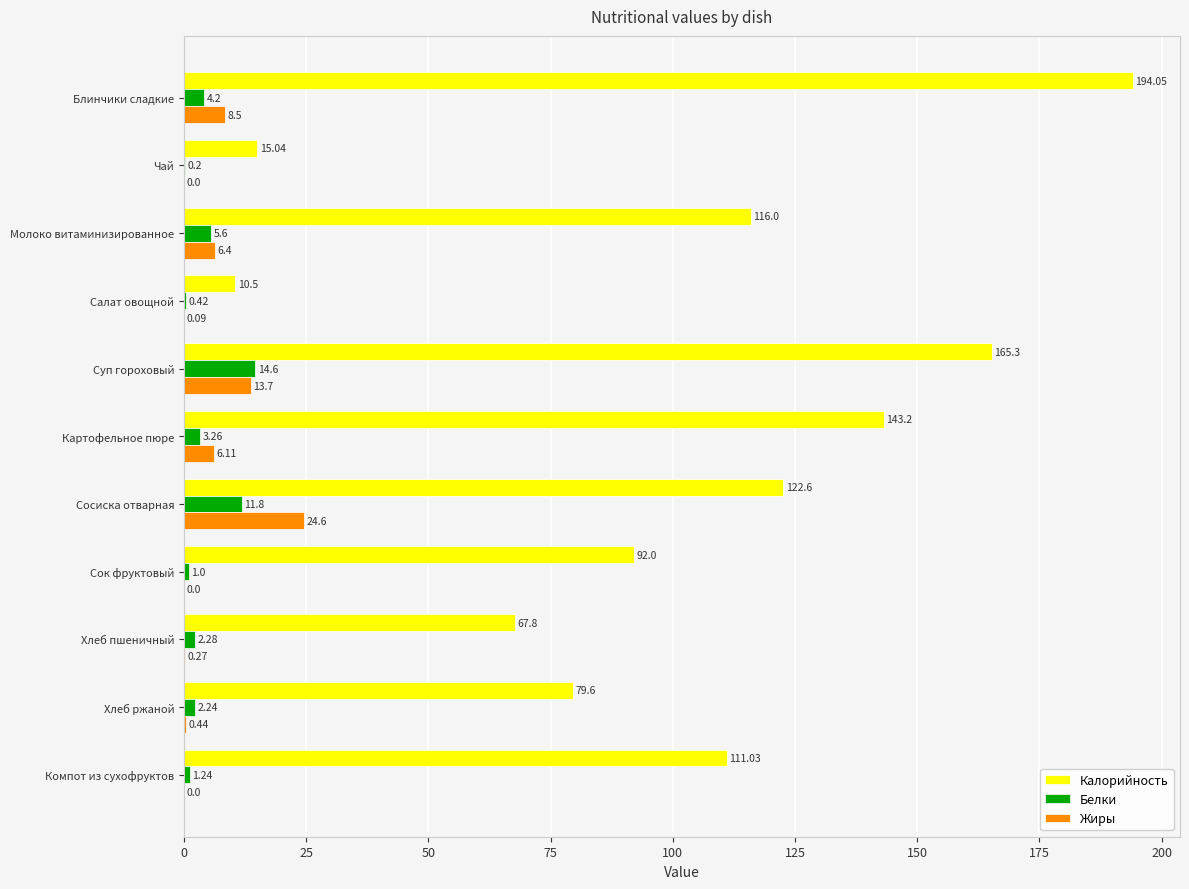

Which series changed the most between Молоко витаминизированное and Сосиска отварная?

Жиры